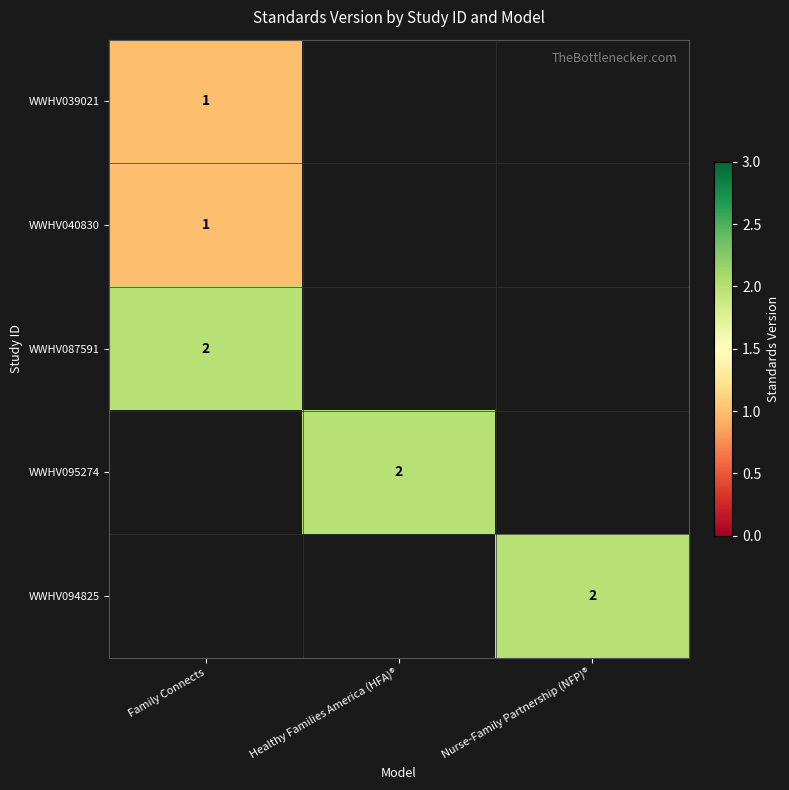

The WWHV095274 series shows 1 at Healthy Families America (HFA)®. True or false?

False